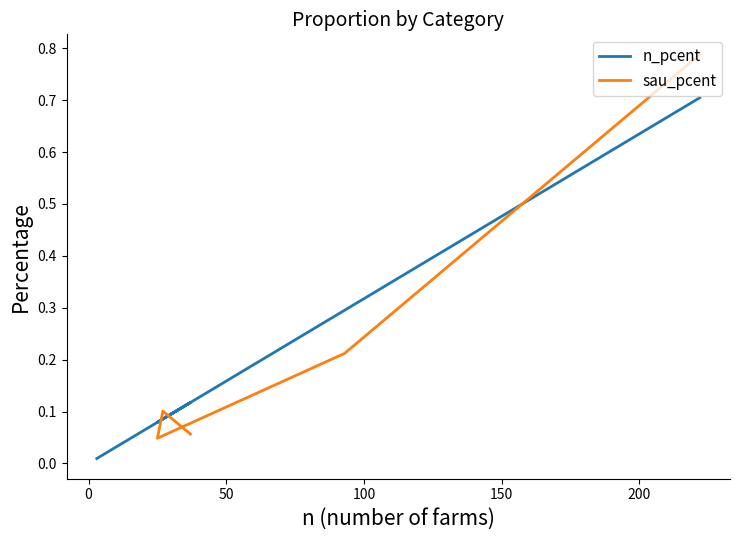

What is the label of the 4th point from the right?

25